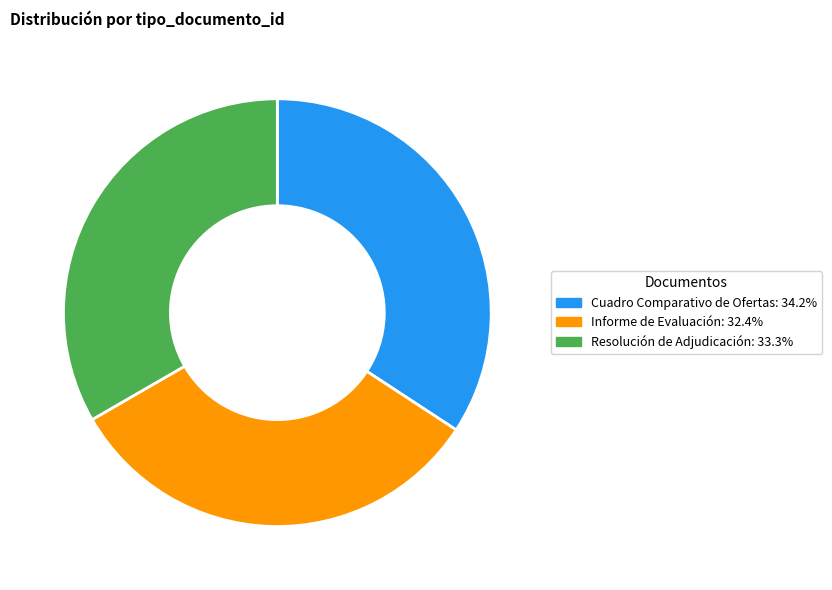

Which category has the smallest portion of the pie?

Informe de Evaluación